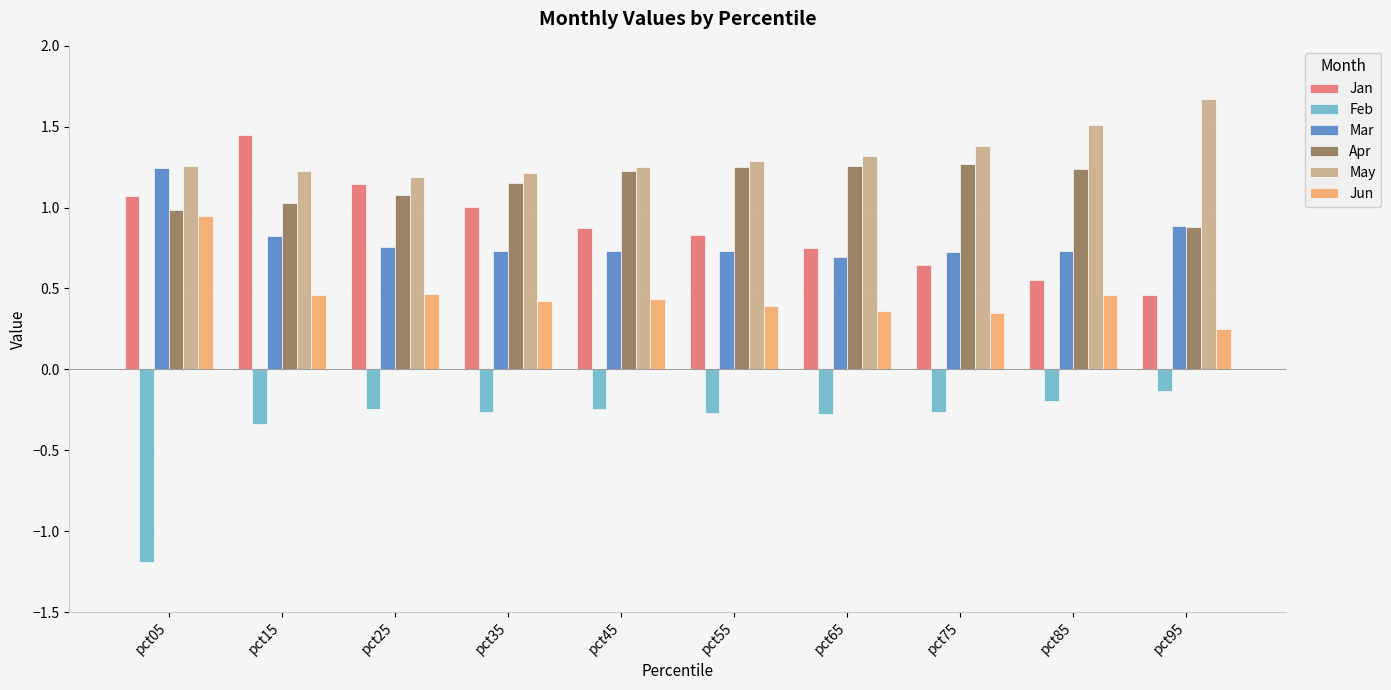

Which series has the largest range (max minus min)?

Feb